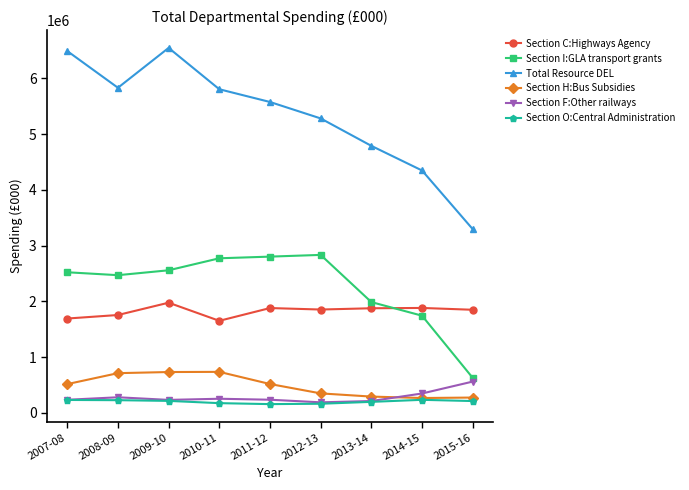

Which series changed the most between 2007-08 and 2010-11?

Total Resource DEL